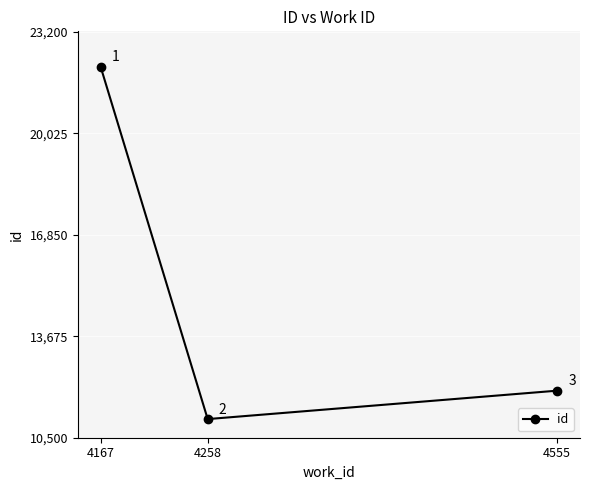

The value at 4167 is 22112.0. True or false?

True